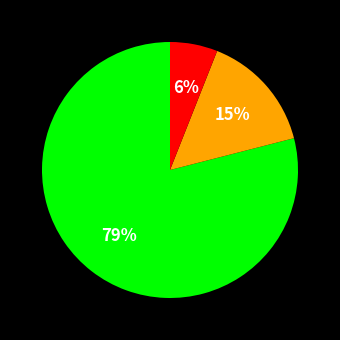

Does any single category account for the majority?

Yes